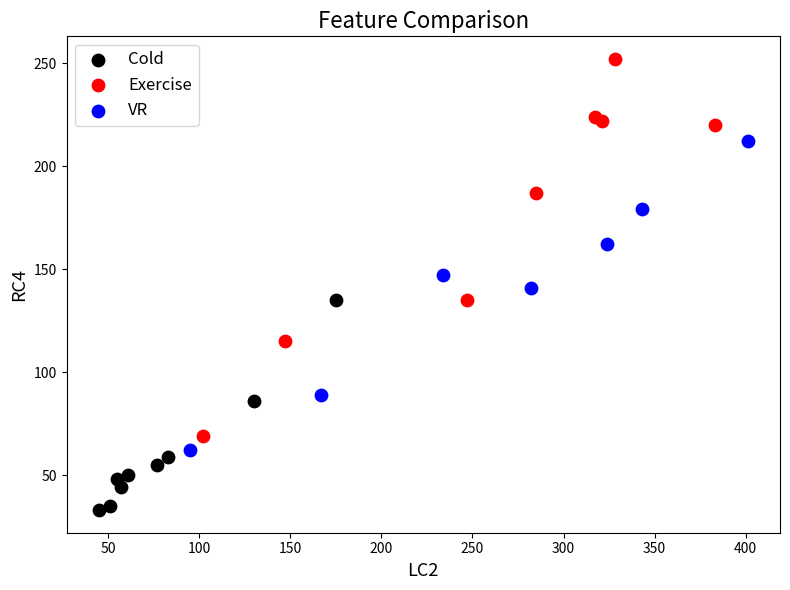

Which series contains the lowest Y value?

Cold